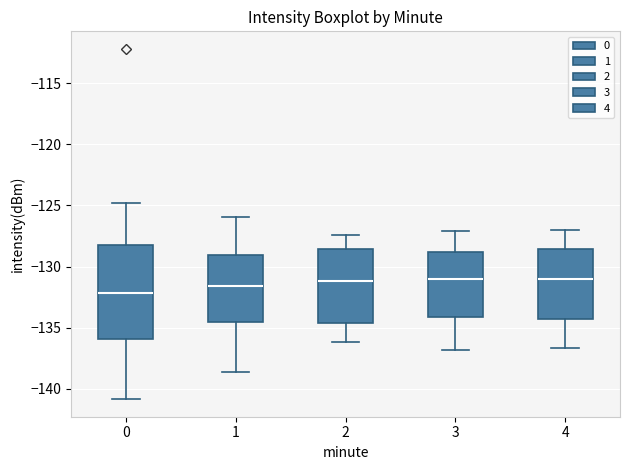

Which box is the tallest, from its lower edge to its upper edge?

0